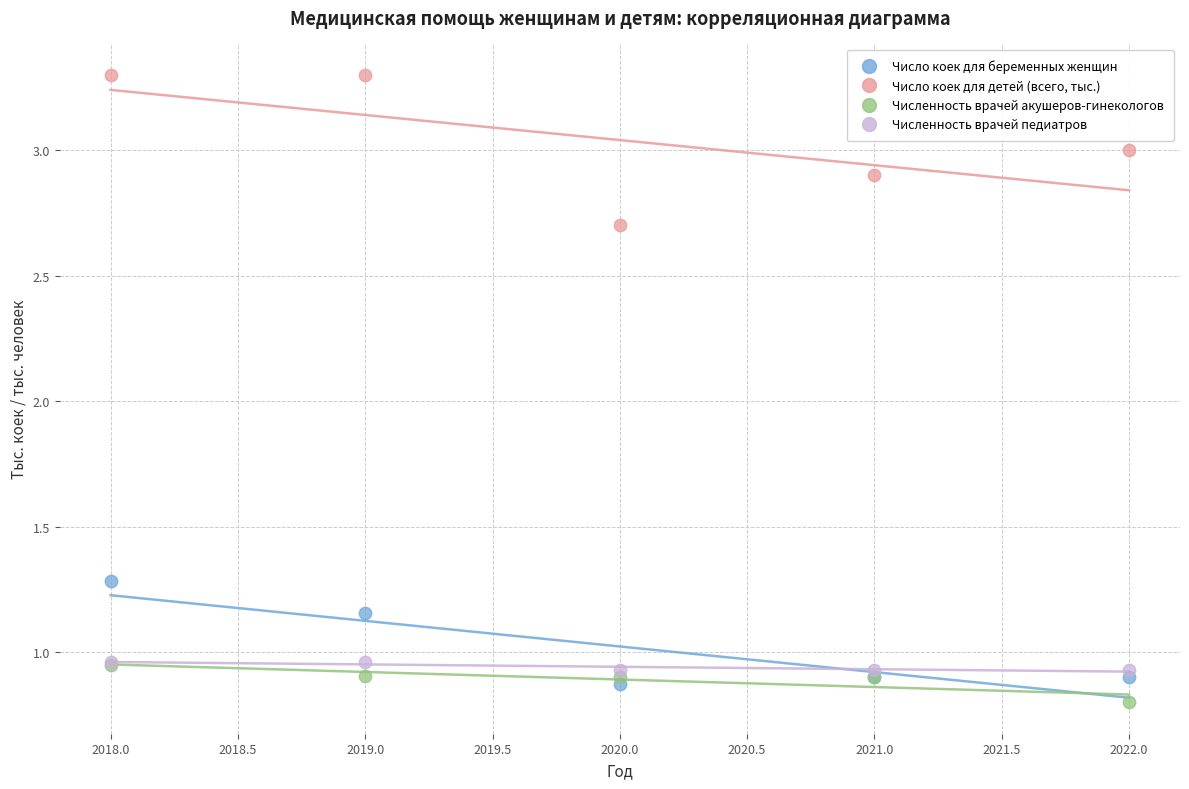

In the Численность врачей акушеров-гинекологов series, what Y value is closest to 0?

0.8